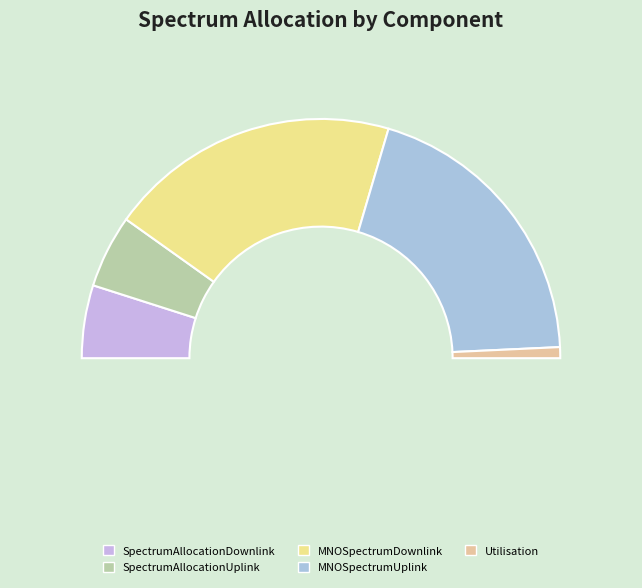

To the nearest percent, what is the difference between the largest and smallest slice percentages?

38%